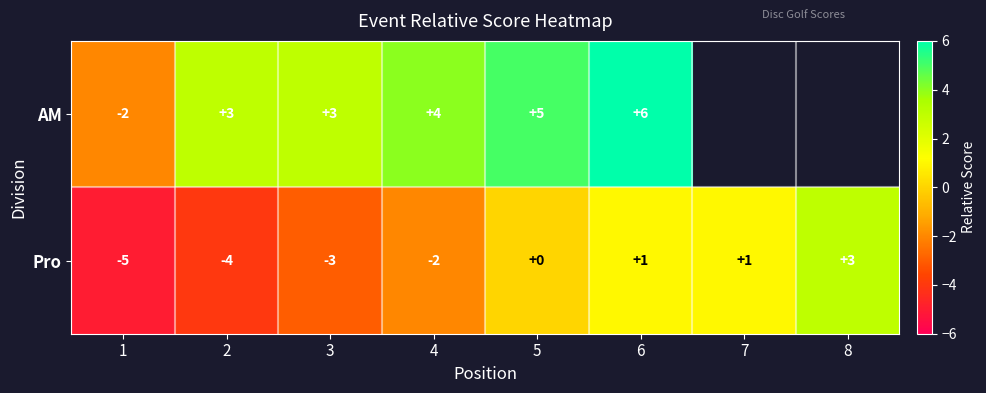

How many negative values does the Pro series have?

4